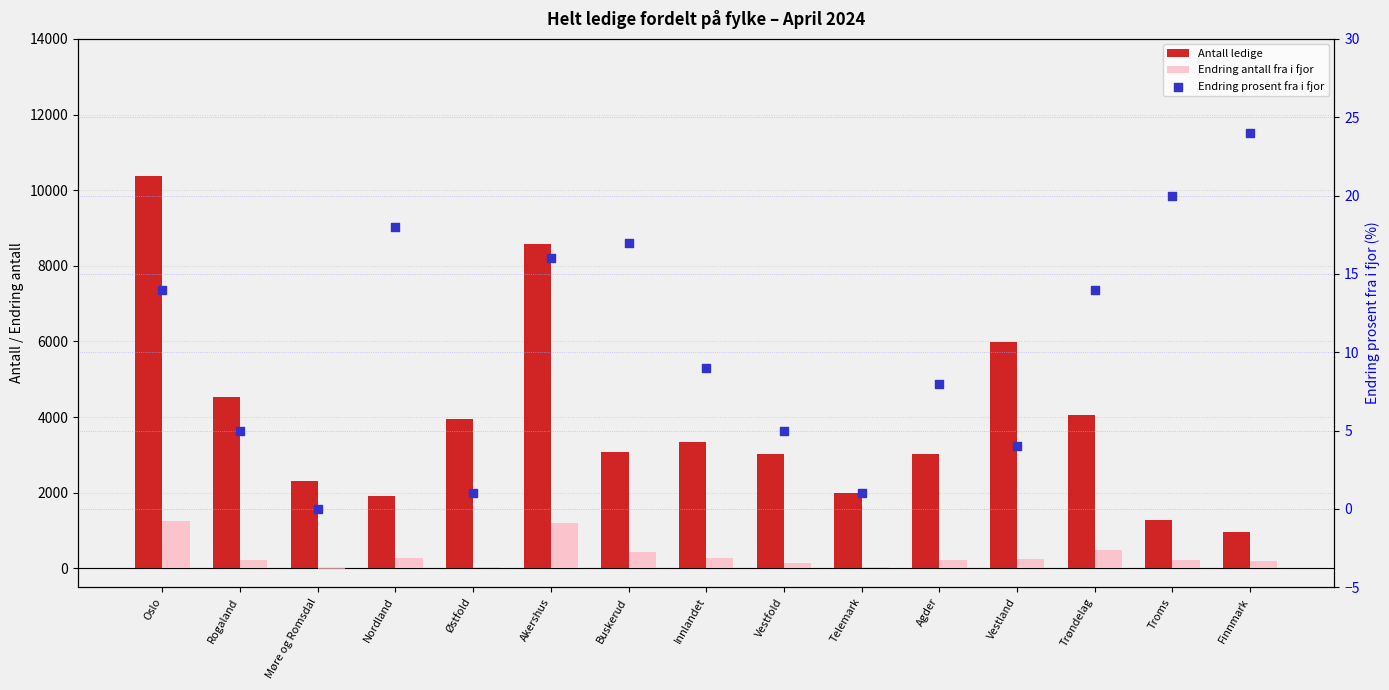

At how many categories does at least one series exceed 9155?

1